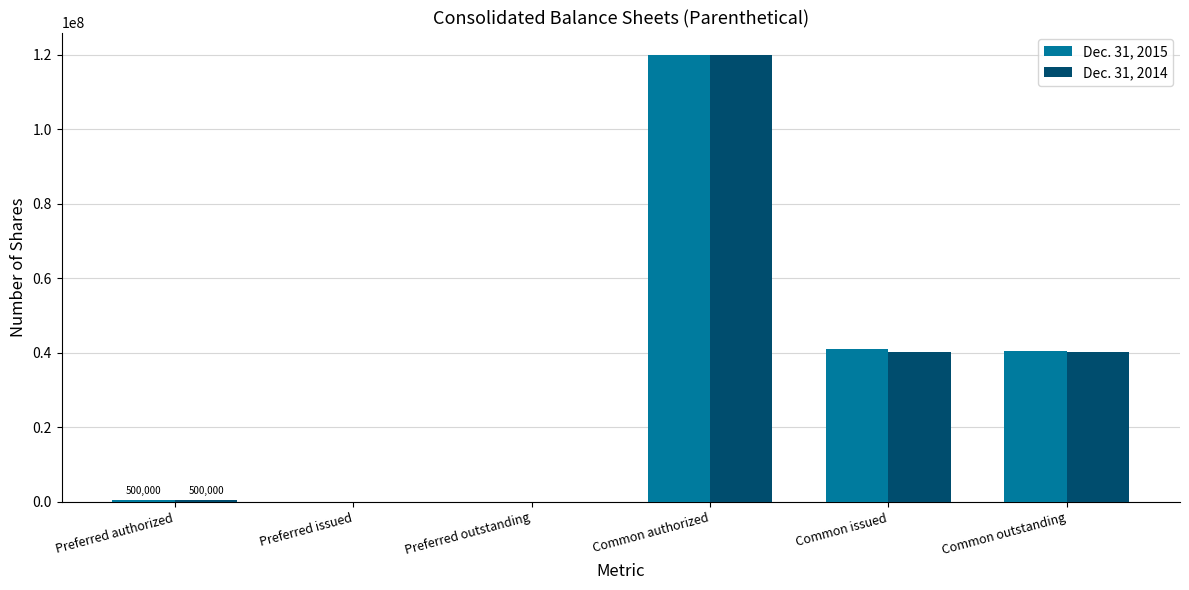

Which series has the largest total across all categories?

Dec. 31, 2015